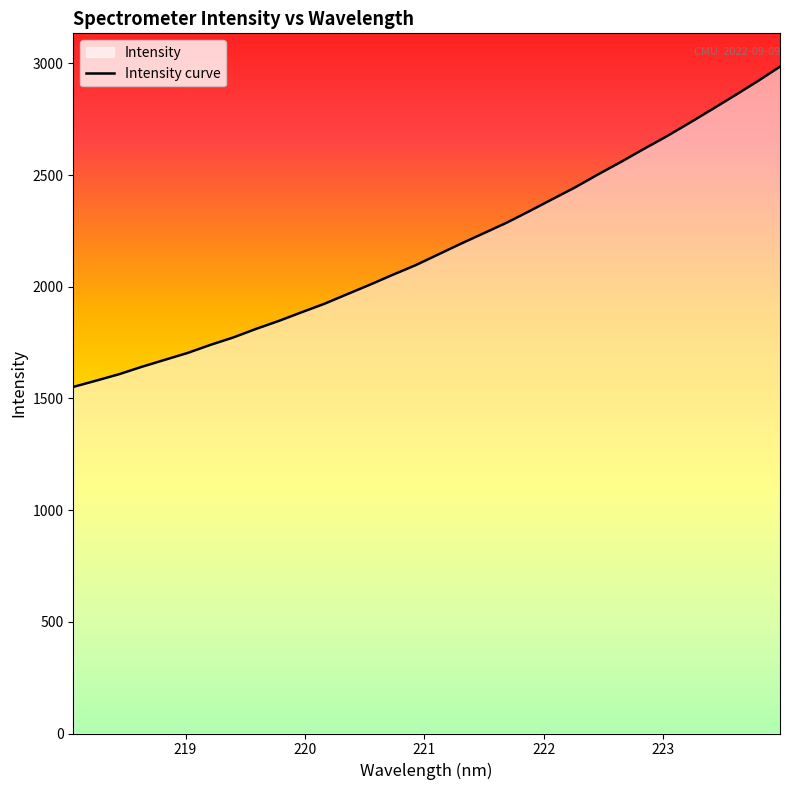

What is the approximate value at 218.6332?

1641.8